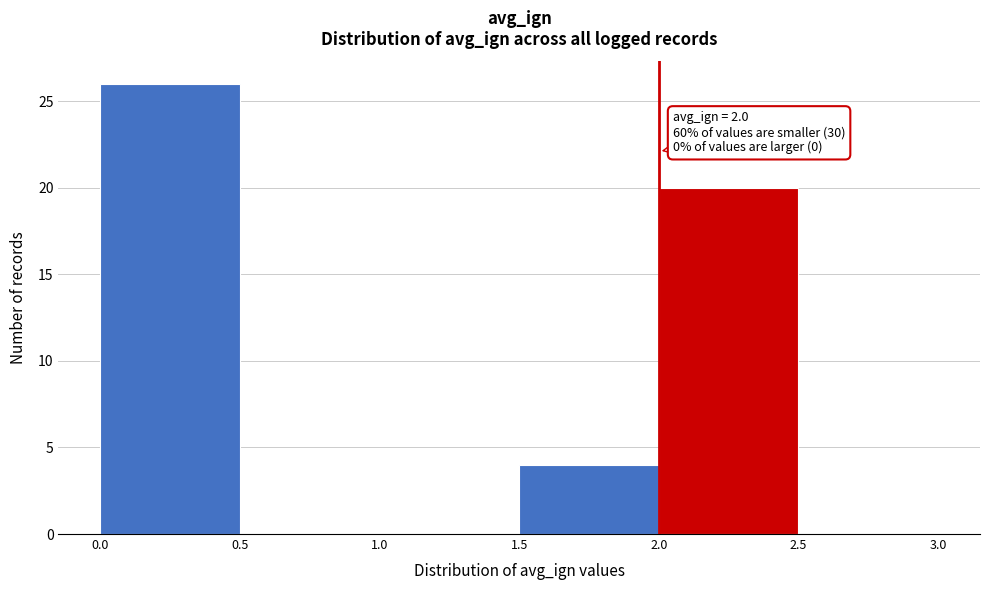

Over which range of the x-axis is the bar tallest?

0.0 to 0.5